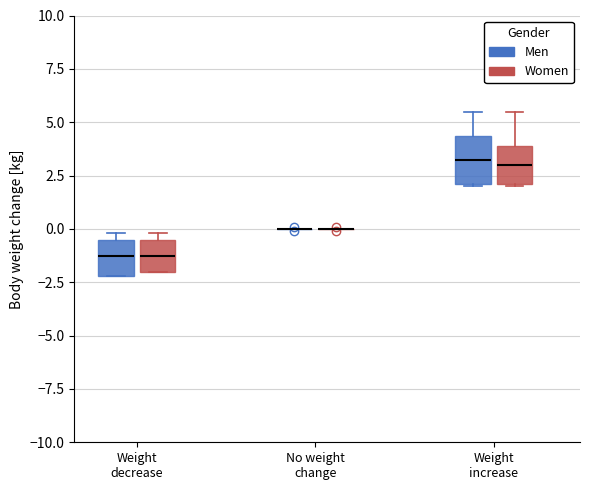

Reading left to right, read every box against the y-axis: the position of its median line, the range the box covers, and the ends of its whiskers. The values are not printed on the chart, so give them approximately, as read against the axis.

Weight decrease (Men): median -1.0, box -2.0 to -0.5, whiskers -2.0 to 0.0
Weight decrease (Women): median -1.0, box -2.0 to -0.5, whiskers -2.0 to 0.0
No weight change (Men): box collapsed to a line at 0.0, whiskers 0.0 to 0.0
No weight change (Women): box collapsed to a line at 0.0, whiskers 0.0 to 0.0
Weight increase (Men): median 3.5, box 2.0 to 4.5, whiskers 2.0 to 5.5
Weight increase (Women): median 3.0, box 2.0 to 4.0, whiskers 2.0 to 5.5